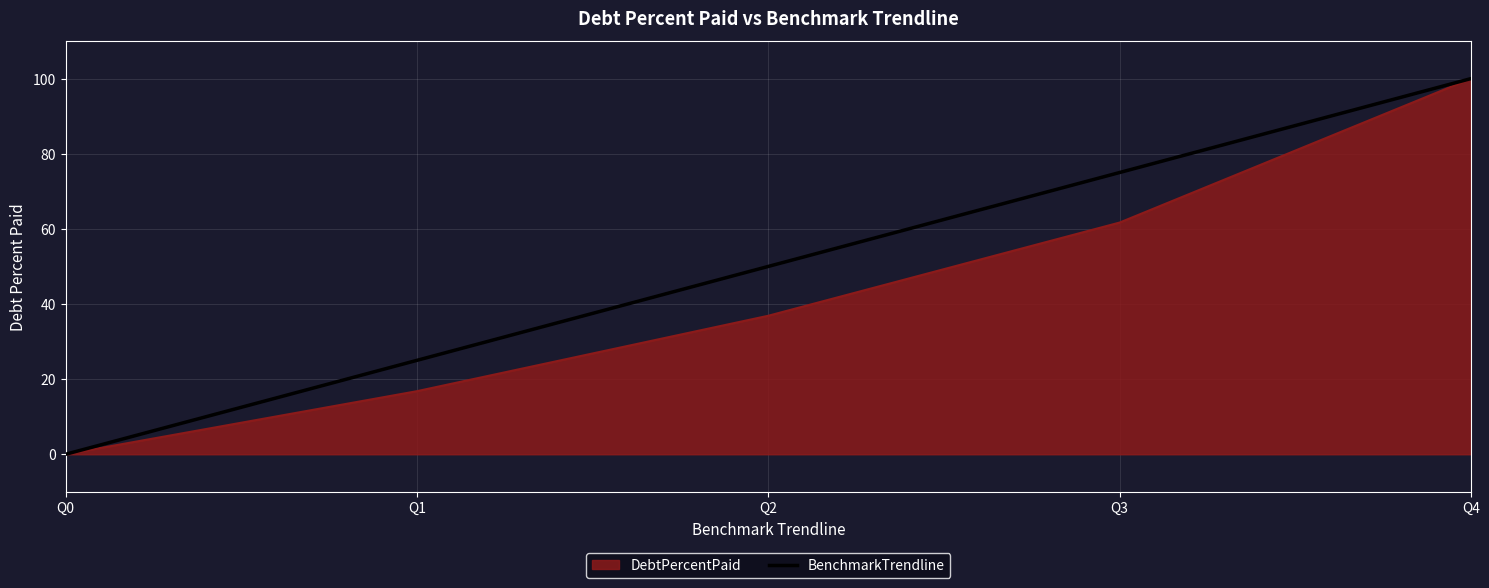

Is it true that DebtPercentPaid equals 100.0 at Q4?

True